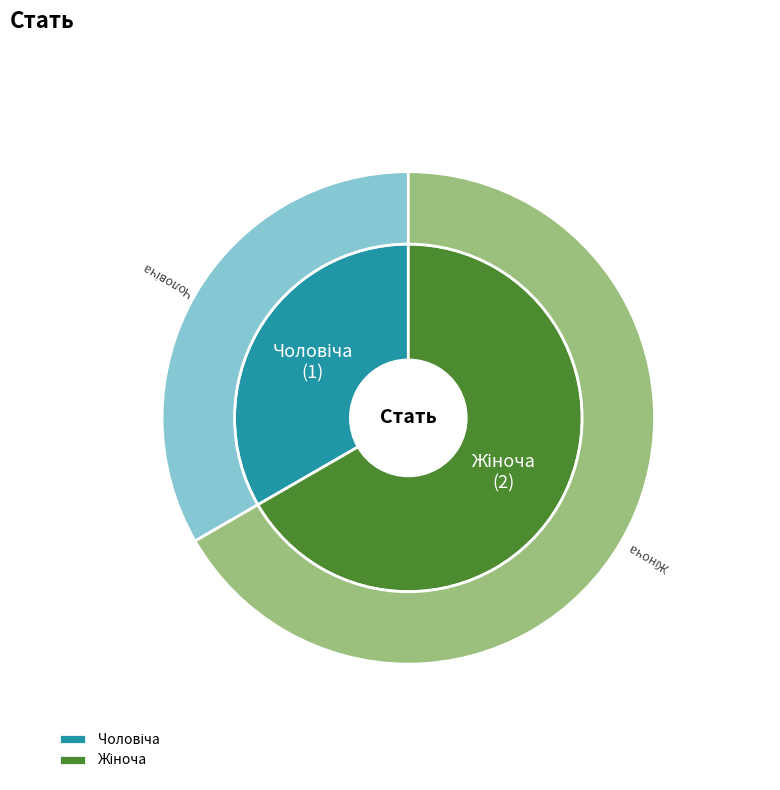

Which has a higher value, Чоловіча or Жіноча?

Жіноча